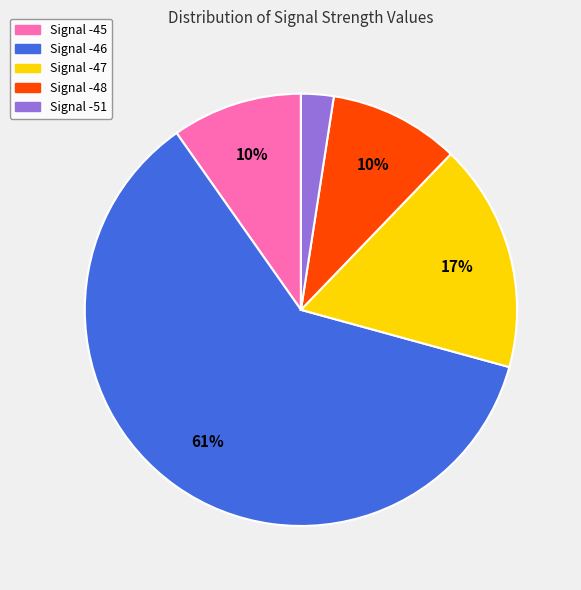

Count the number of slices in the pie.

5